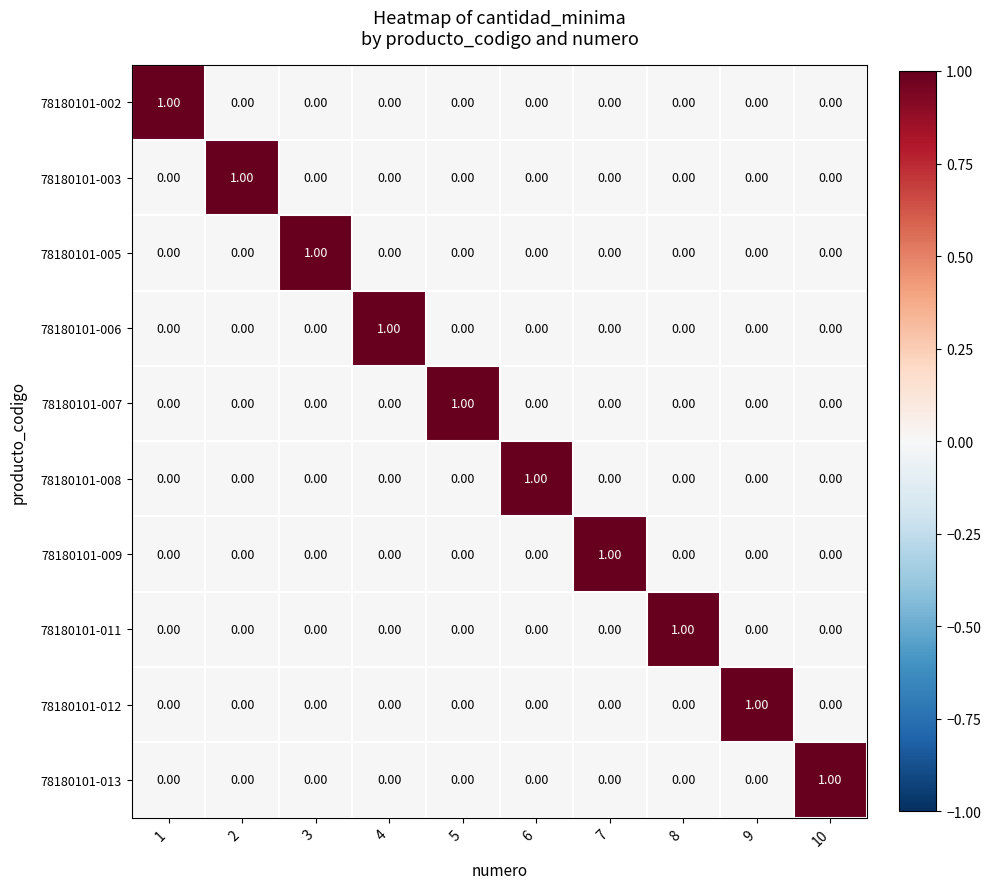

What is the total value across all series at 5?

1